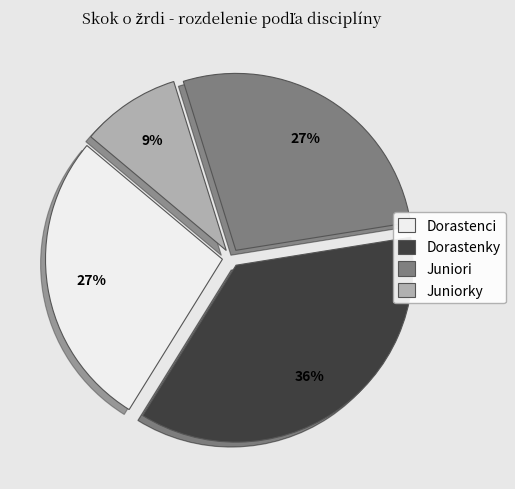

Which has a higher value, Juniori or Dorastenky?

Dorastenky